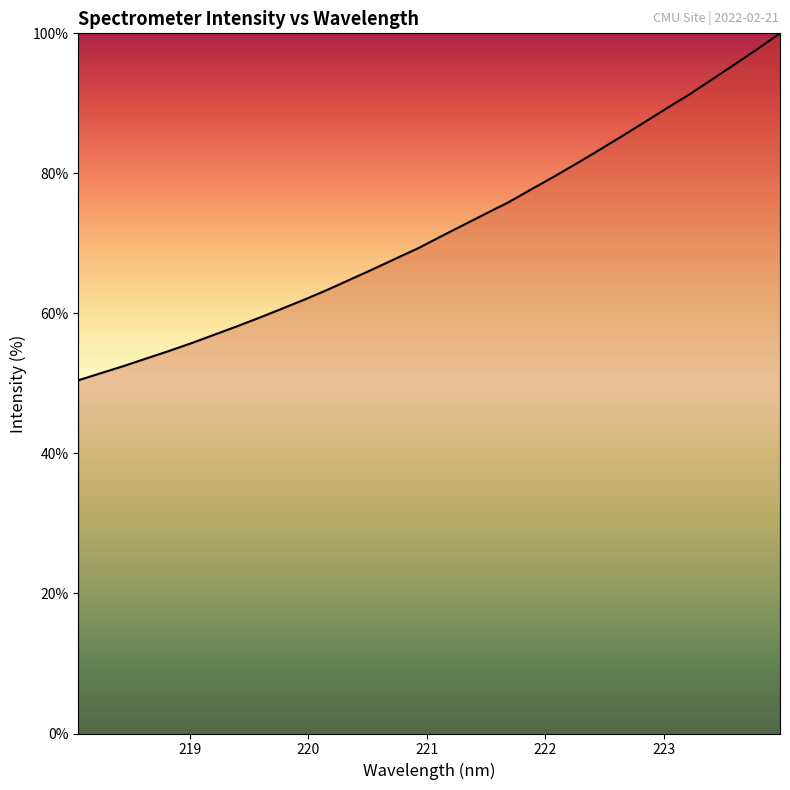

What is the greatest value displayed?

100.0